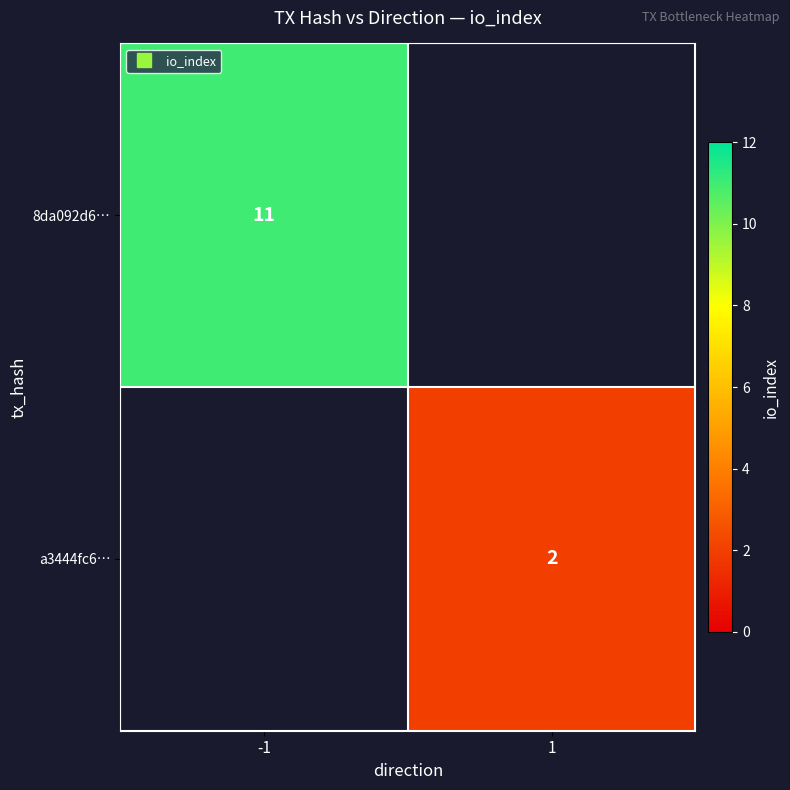

Rank the series by their maximum value, from highest to lowest.

8da092d6…, a3444fc6…